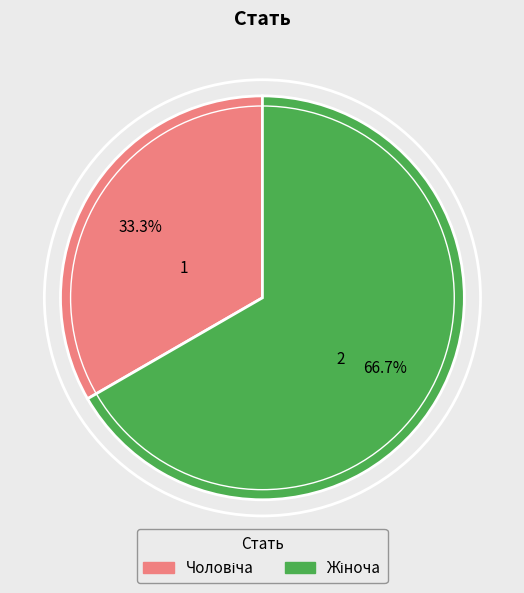

Does any single category account for the majority?

Yes